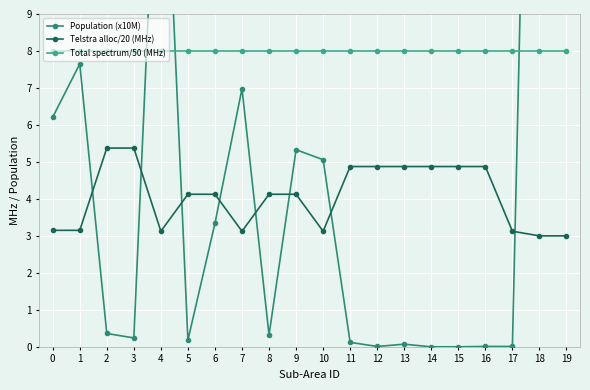

In Population (x10M), how many points are lower than both neighbors (excluding endpoints)?

4